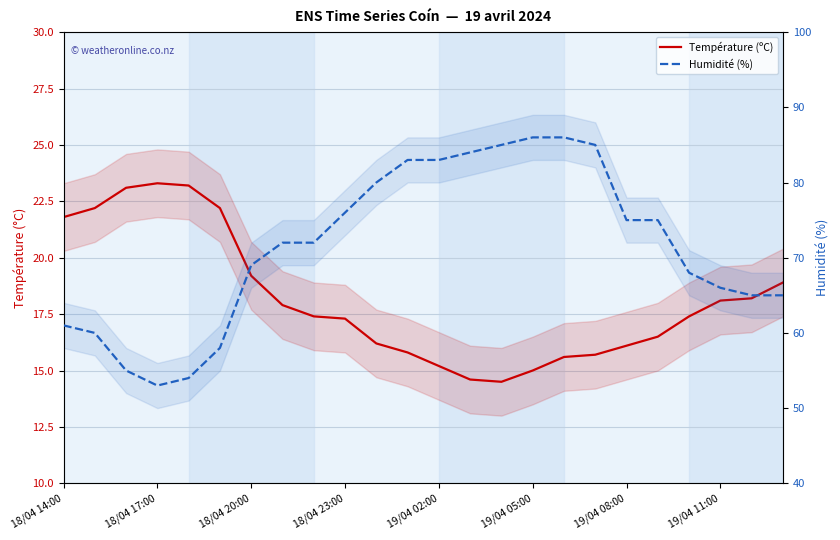

What is the minimum value for Température (ºC)?

14.5